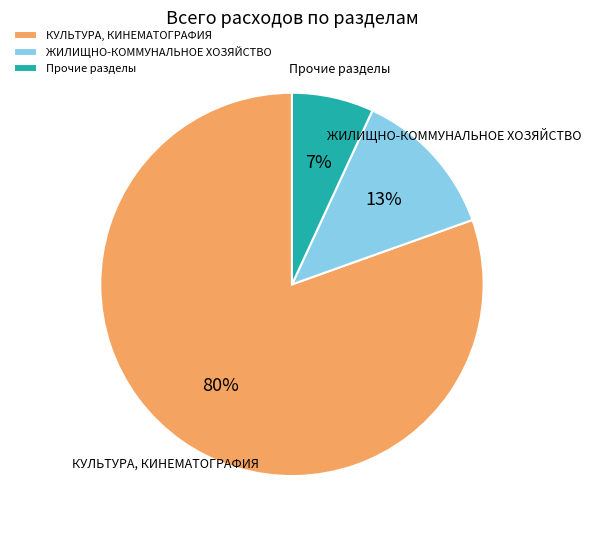

Which slice is the smallest?

Прочие разделы